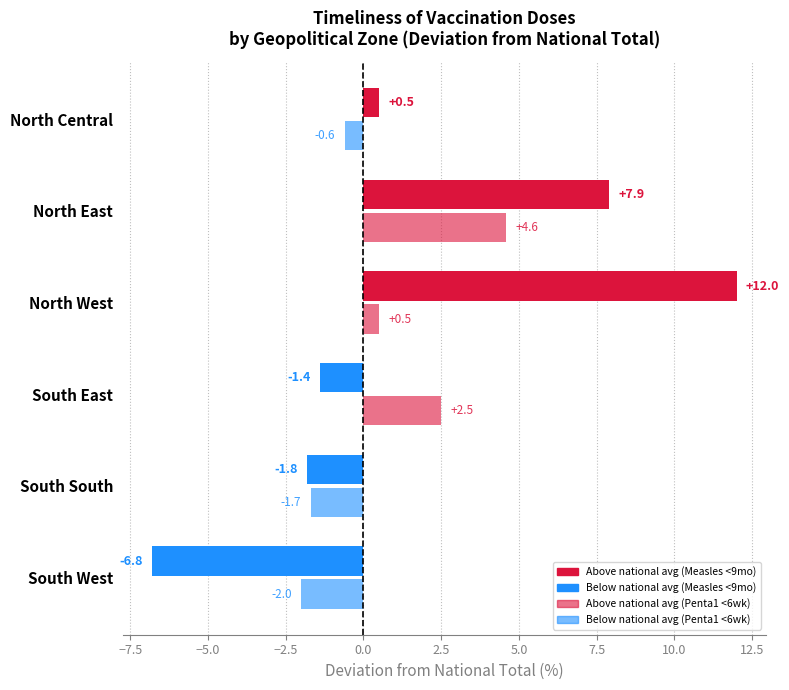

How many categories are shown in the chart?

6